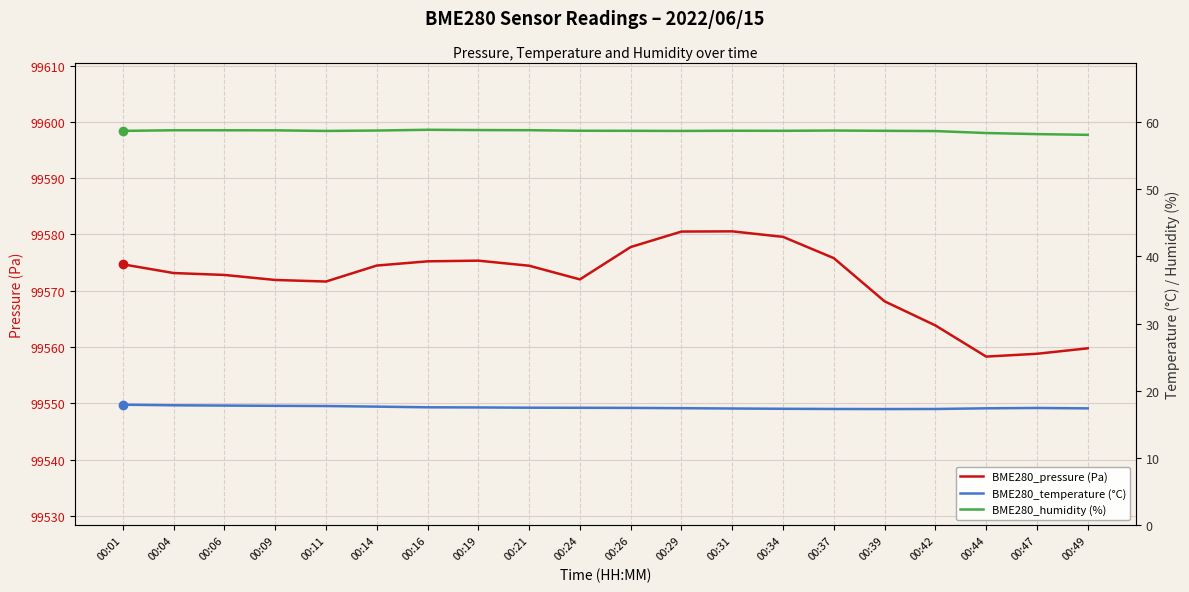

Between 00:39 and 00:16, which is larger?

00:16